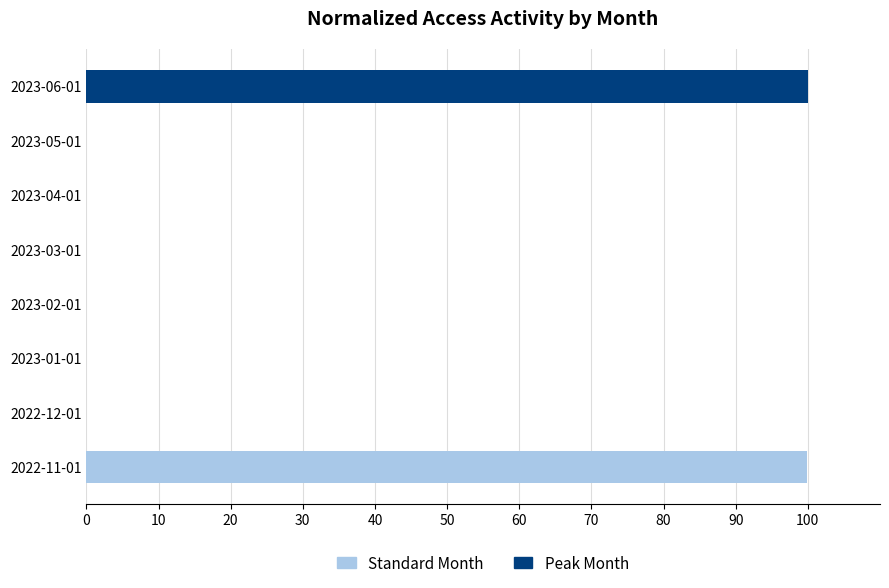

Is it true that the value at 2023-06-01 is 164.5?

False